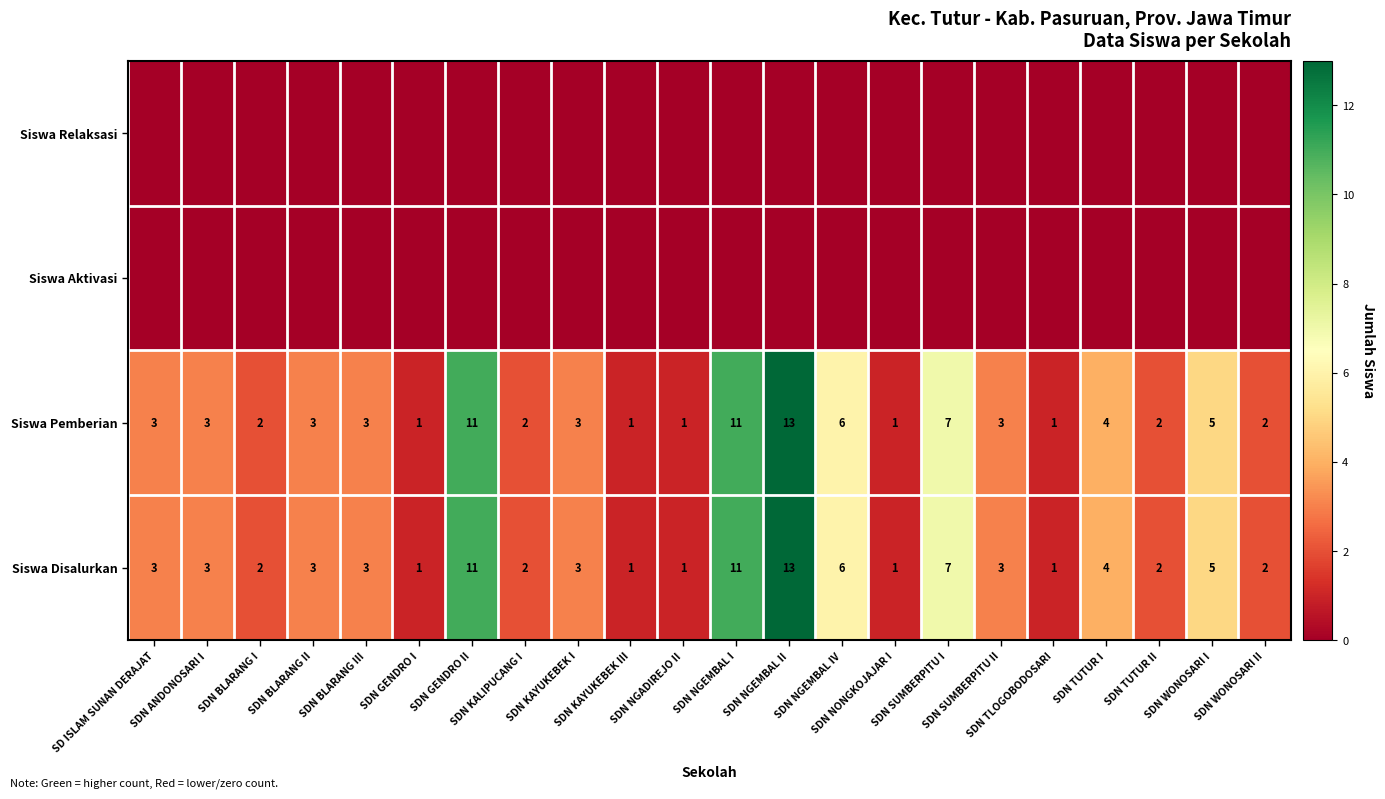

True or false: Siswa Disalurkan has a value of 13 at SDN NGEMBAL II.

True